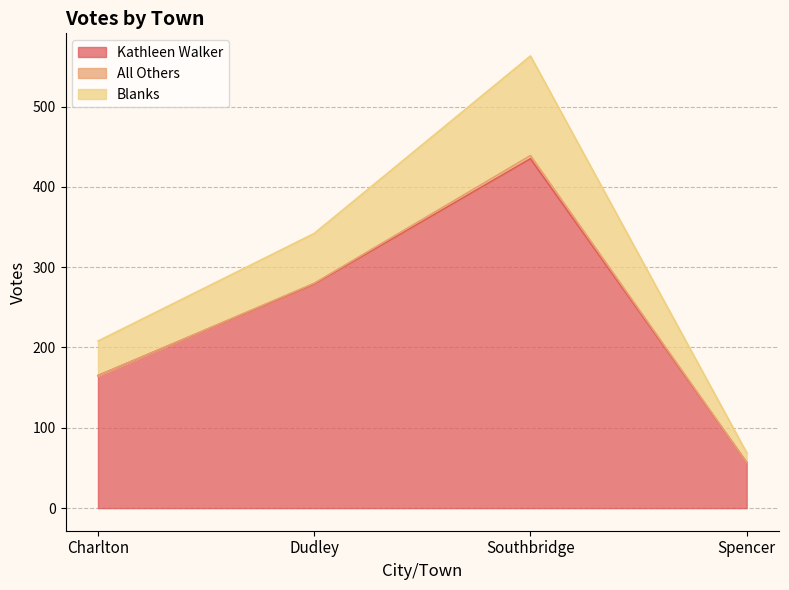

How many categories are shown in the chart?

4